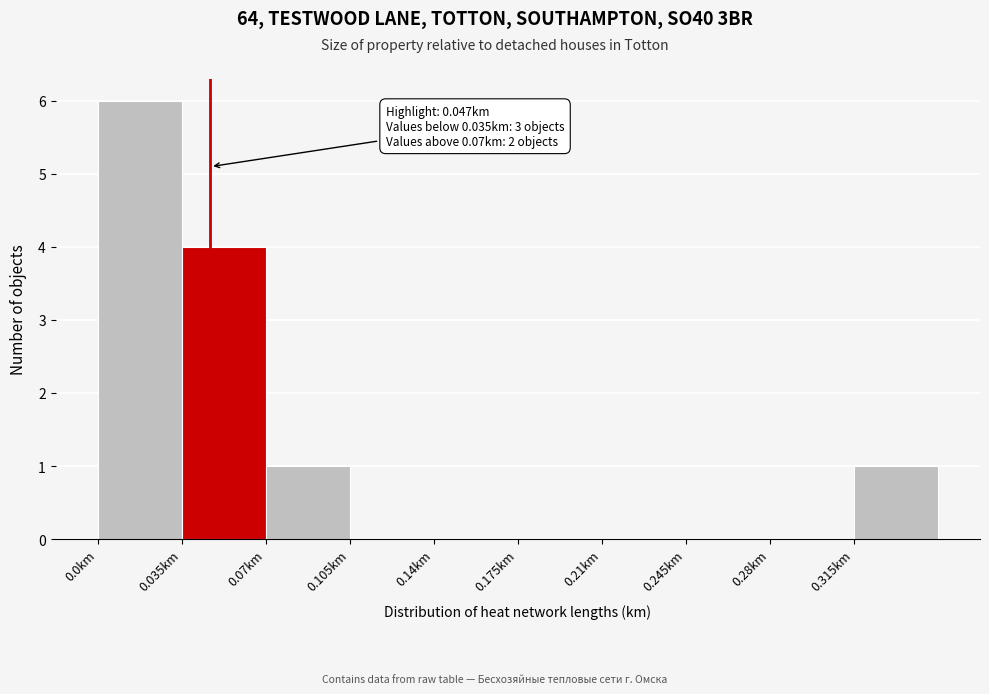

Which range on the x-axis has the tallest bar?

0.000 to 0.035